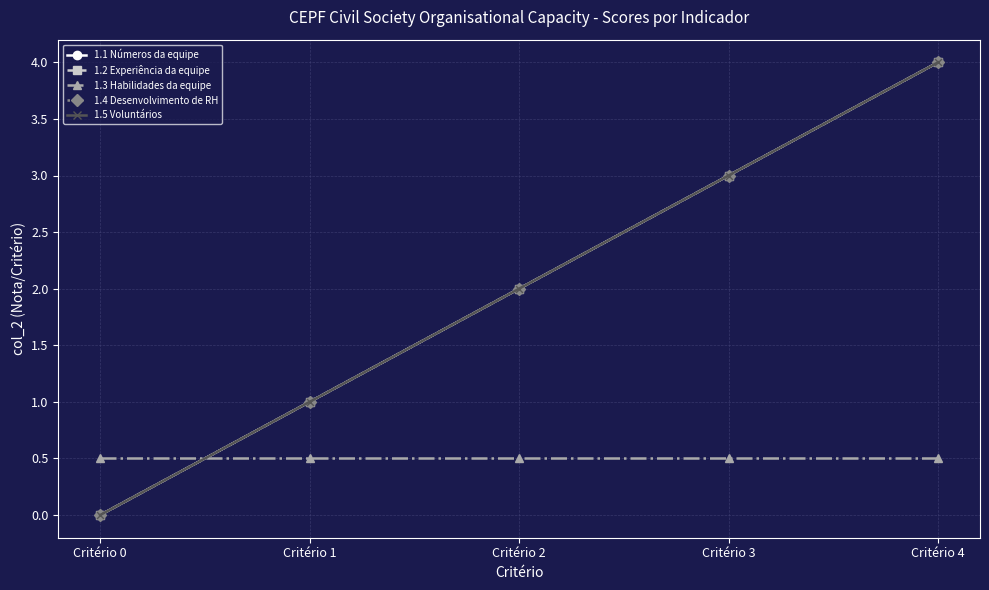

Is this an area chart (filled region under the line)?

No